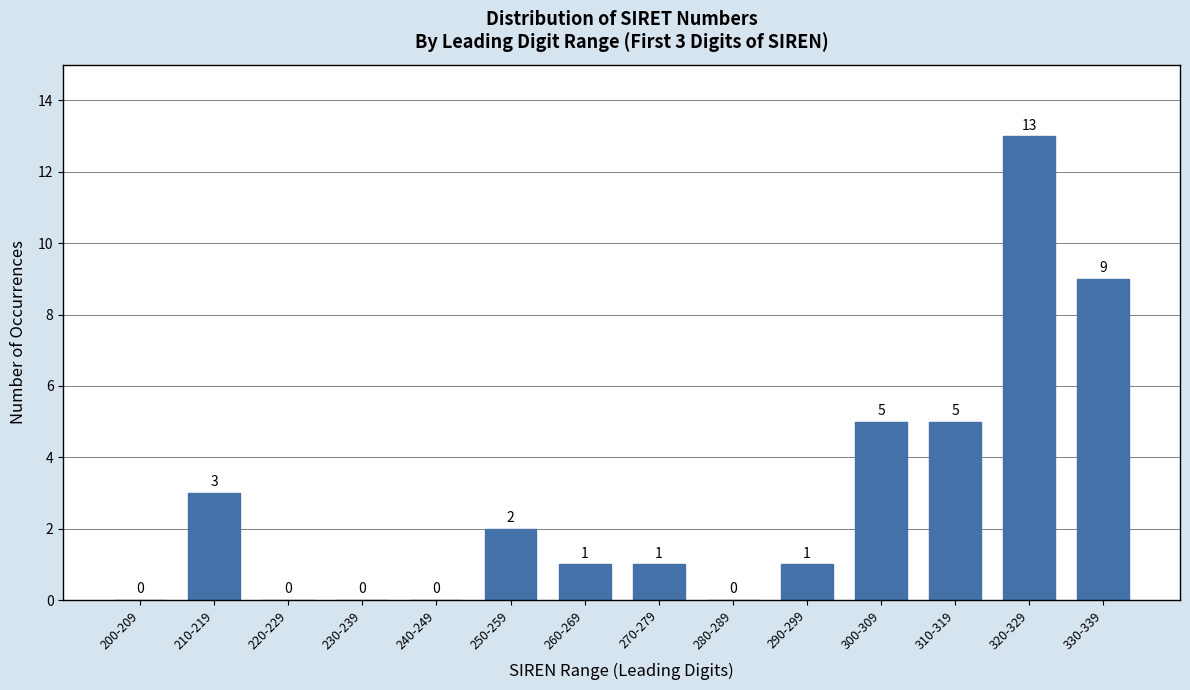

Reading right to left, what are all the values shown in this chart?

330-339=9	320-329=13	310-319=5	300-309=5	290-299=1	280-289=0	270-279=1	260-269=1	250-259=2	240-249=0	230-239=0	220-229=0	210-219=3	200-209=0